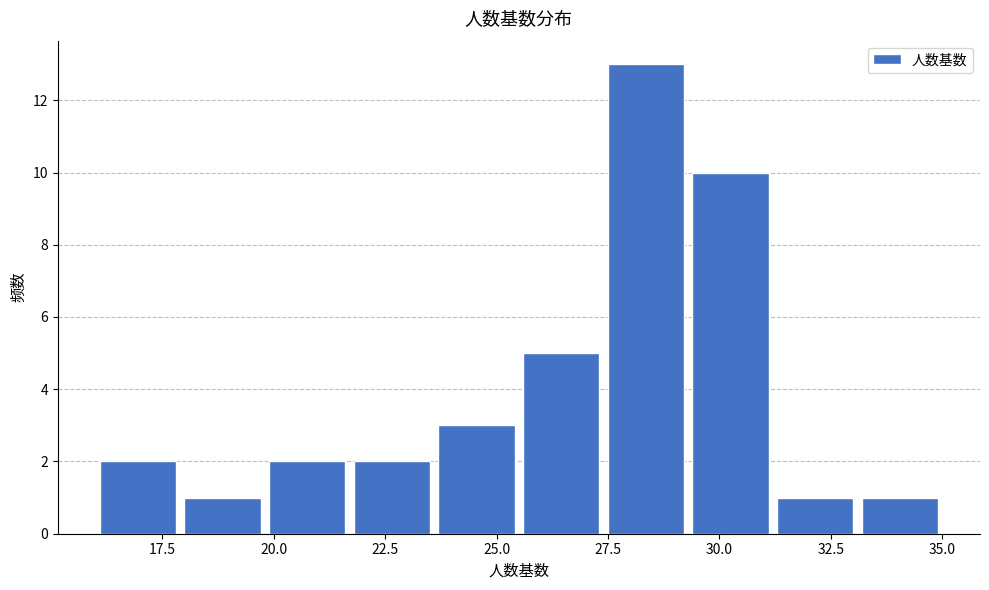

Read against the x-axis, roughly where is the centre of the tallest bar?

28.5